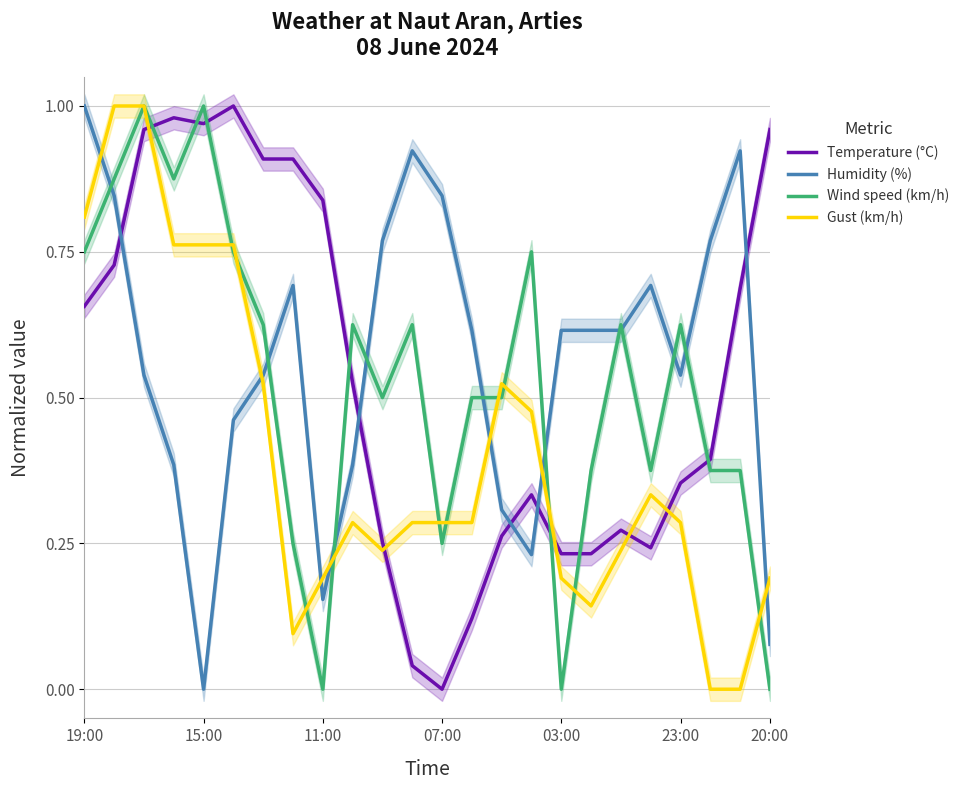

Where is the first local minimum for Gust (km/h)?

7